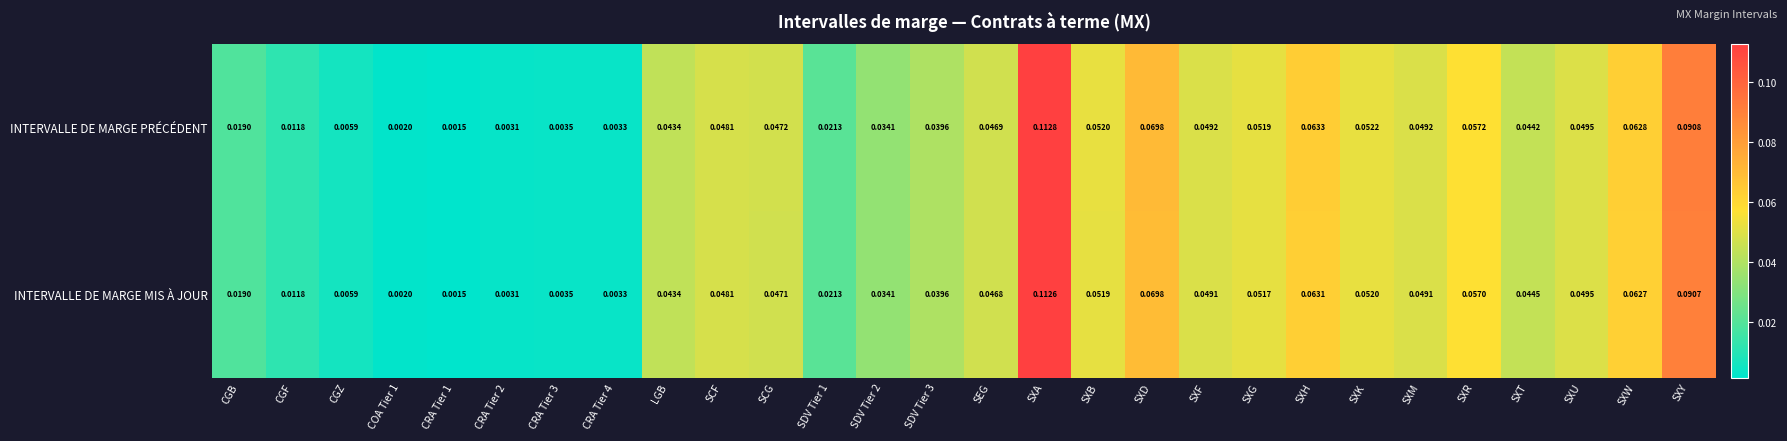

Between CRA Tier 1 and SXR, which series saw the biggest shift?

INTERVALLE DE MARGE PRÉCÉDENT